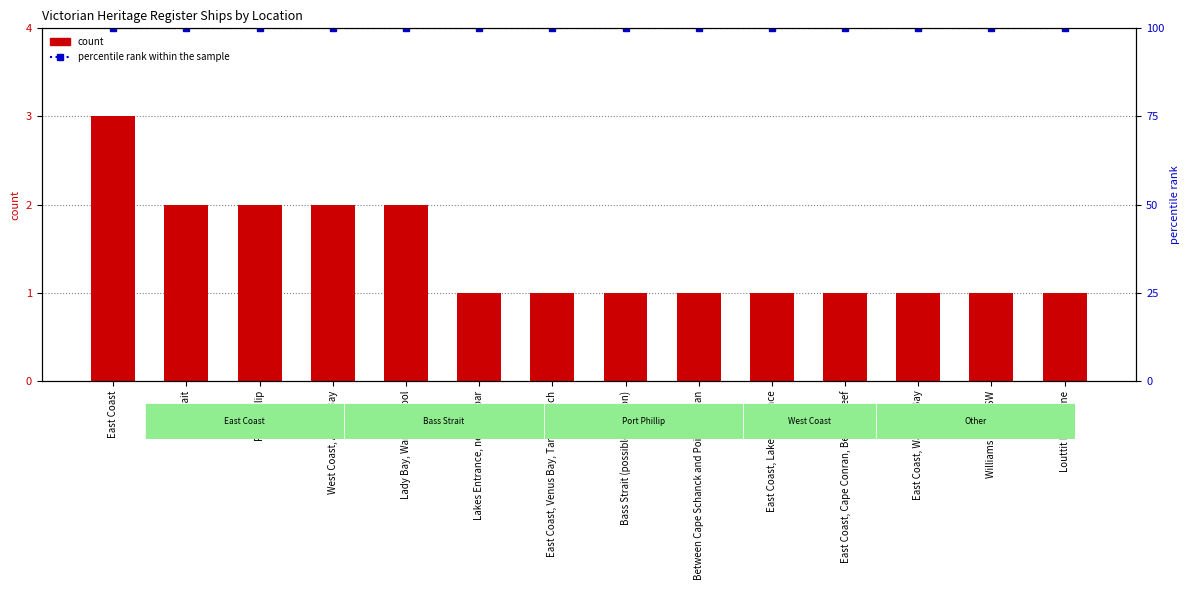

What is the total value across all series at Louttit Bay, Lorne?

101